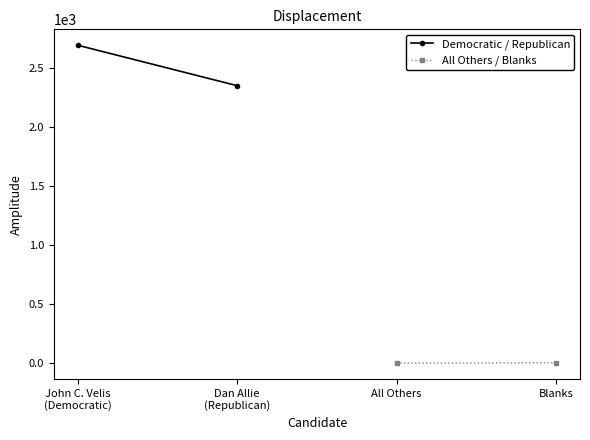

What is the difference between the highest and lowest values at John C. Velis
(Democratic)?

2696